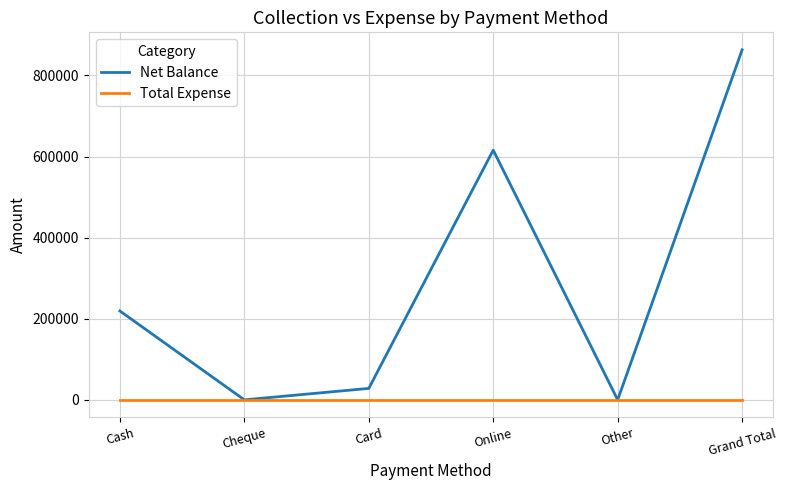

The value of Net Balance at Cheque is 0. True or false?

True